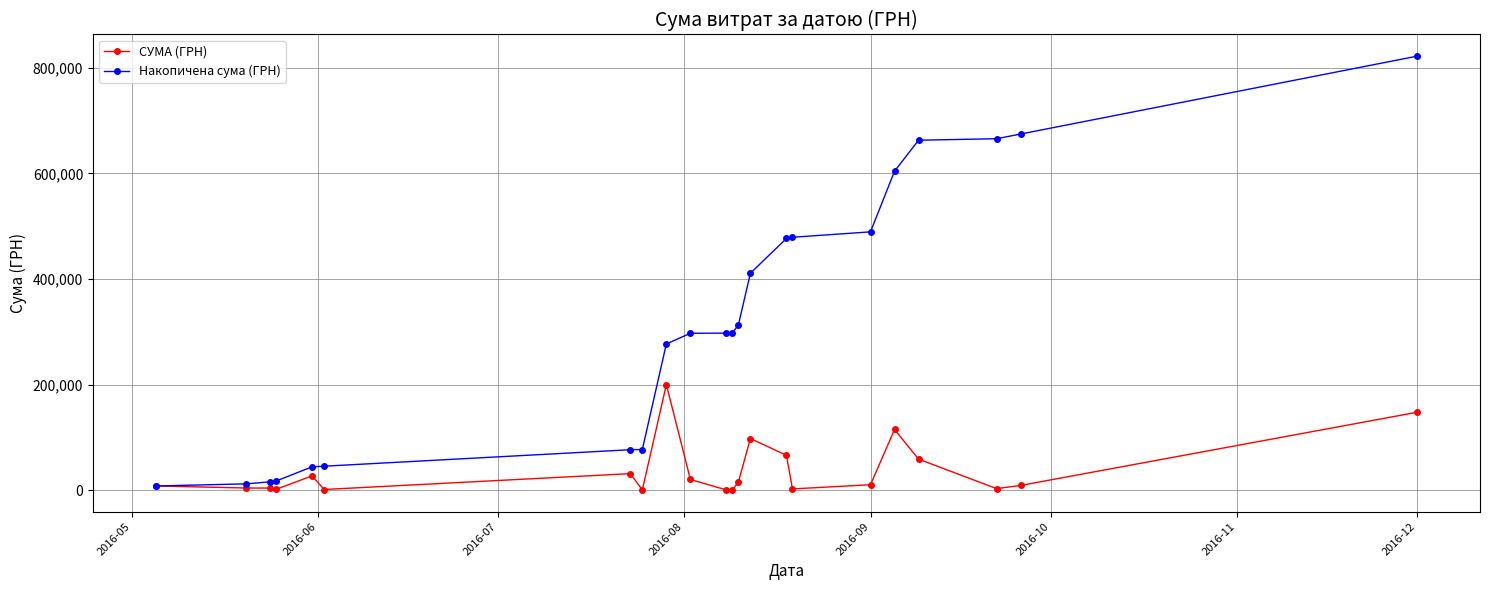

Does the chart have visible grid lines?

Yes